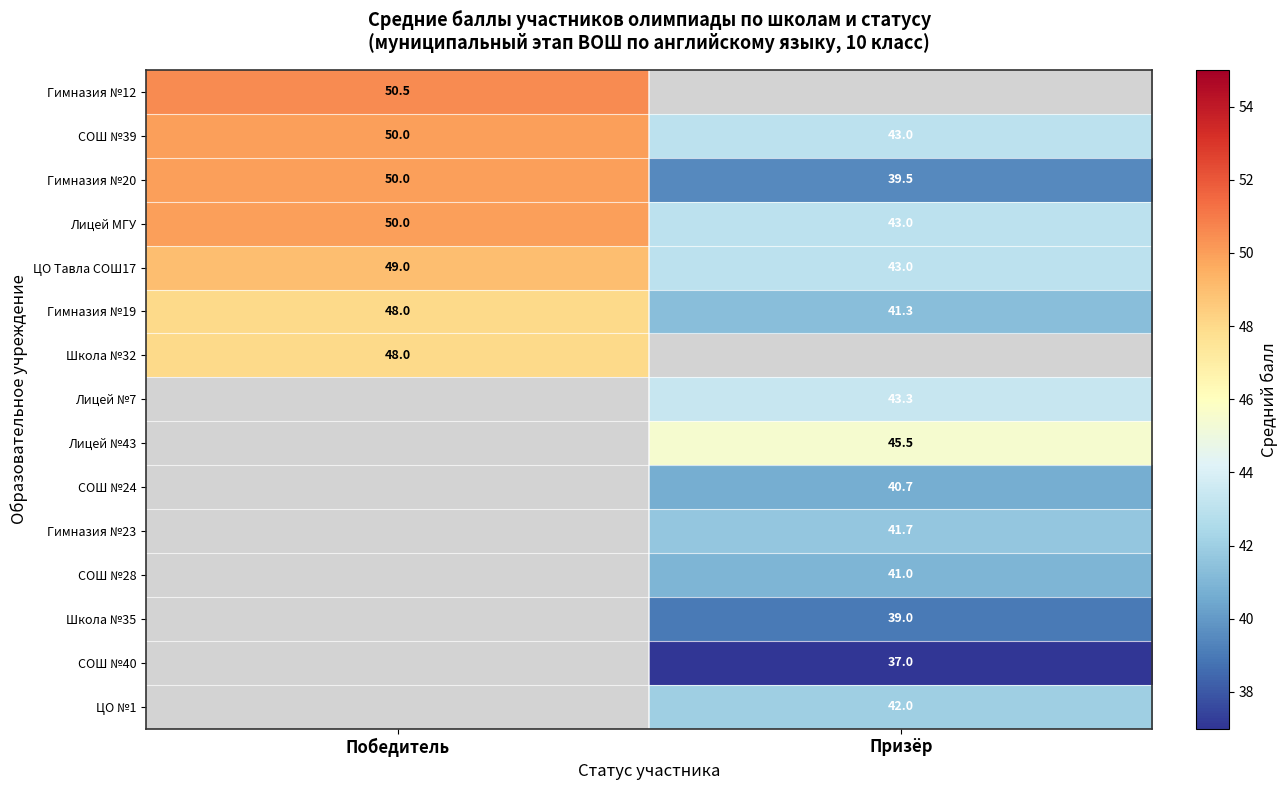

Is it true that СОШ №39 equals 50.0 at Победитель?

True